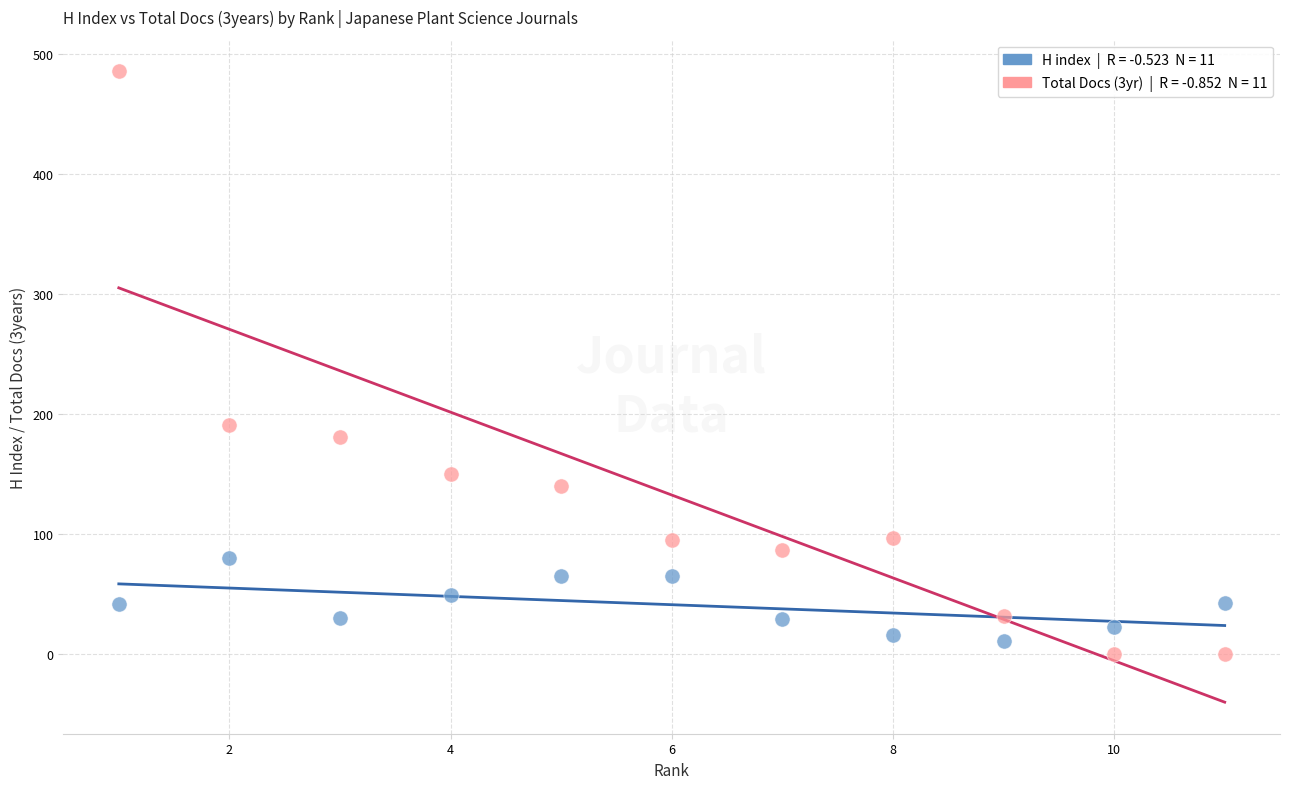

Across all data points, what is the range of X values (max minus min)?

10